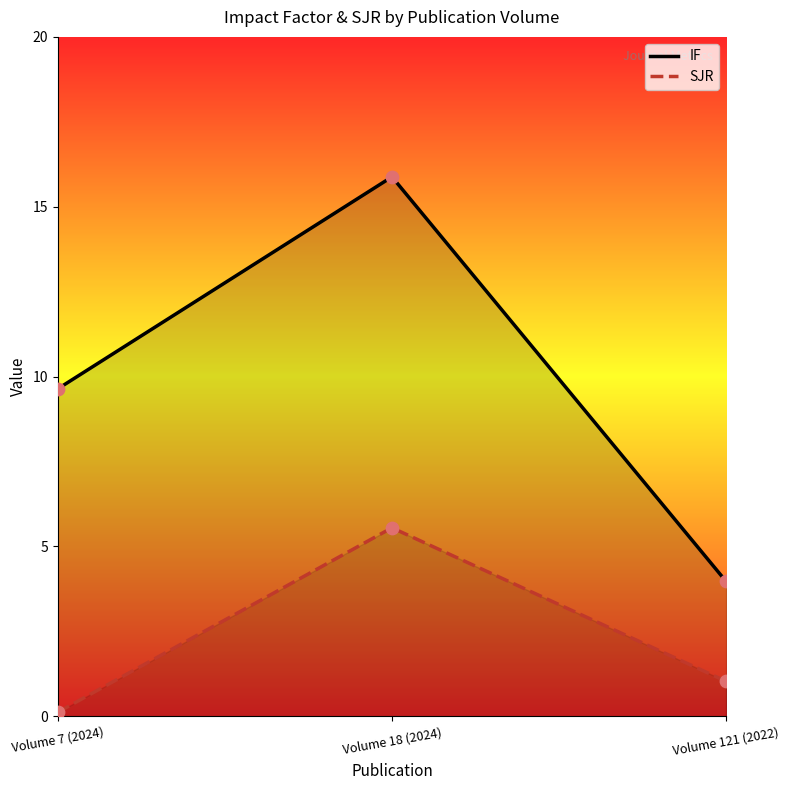

Which series reaches the maximum Y coordinate?

IF